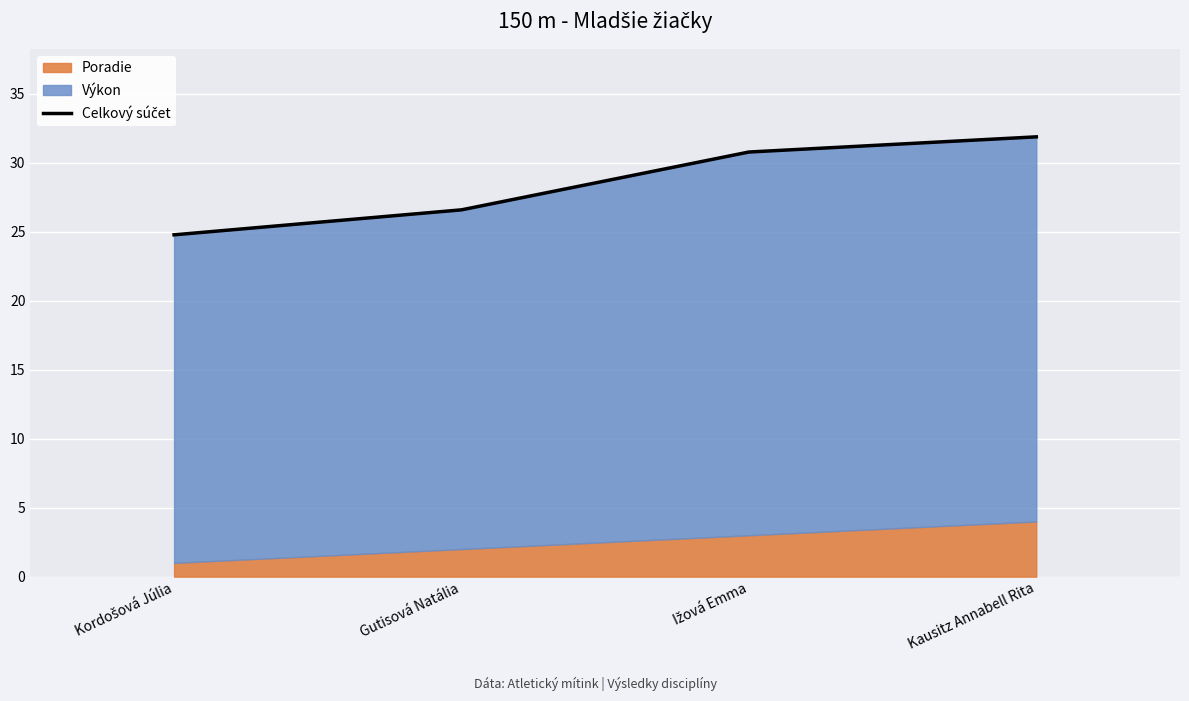

True or false: there are more than 2 points higher than both neighbors.

False